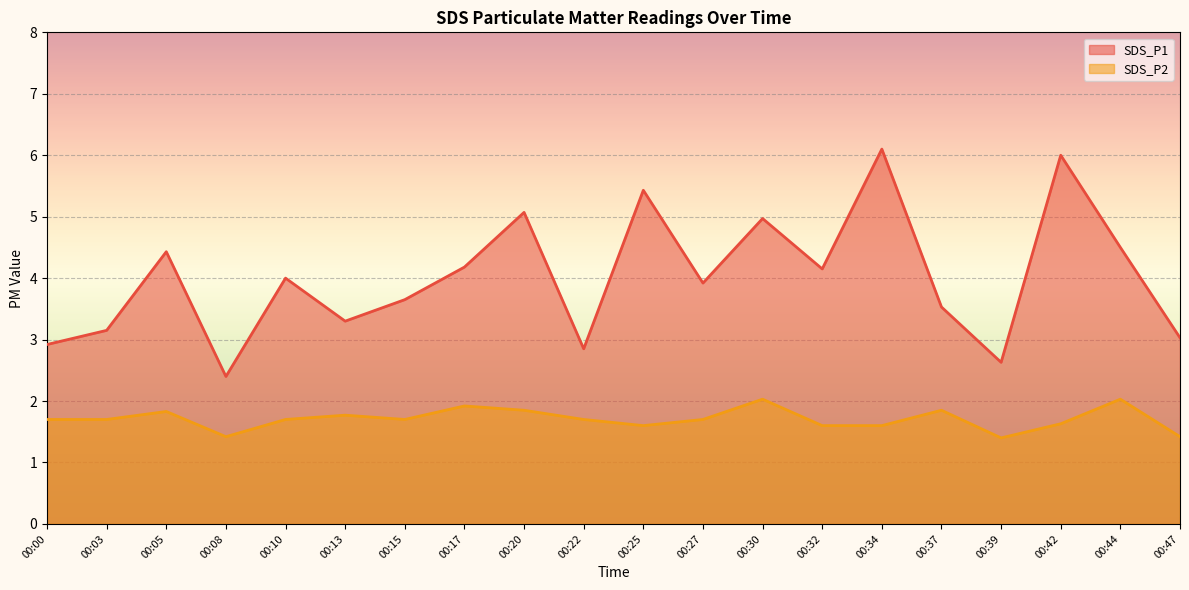

List the series in order of their peak value, lowest first.

SDS_P2, SDS_P1